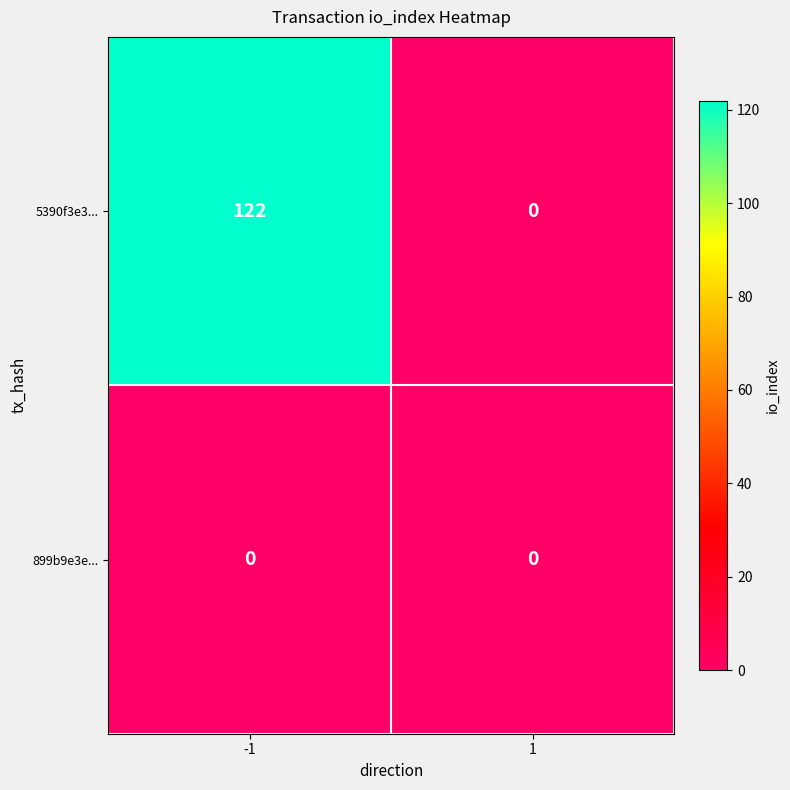

The value of 5390f3e3... at -1 is 163. True or false?

False